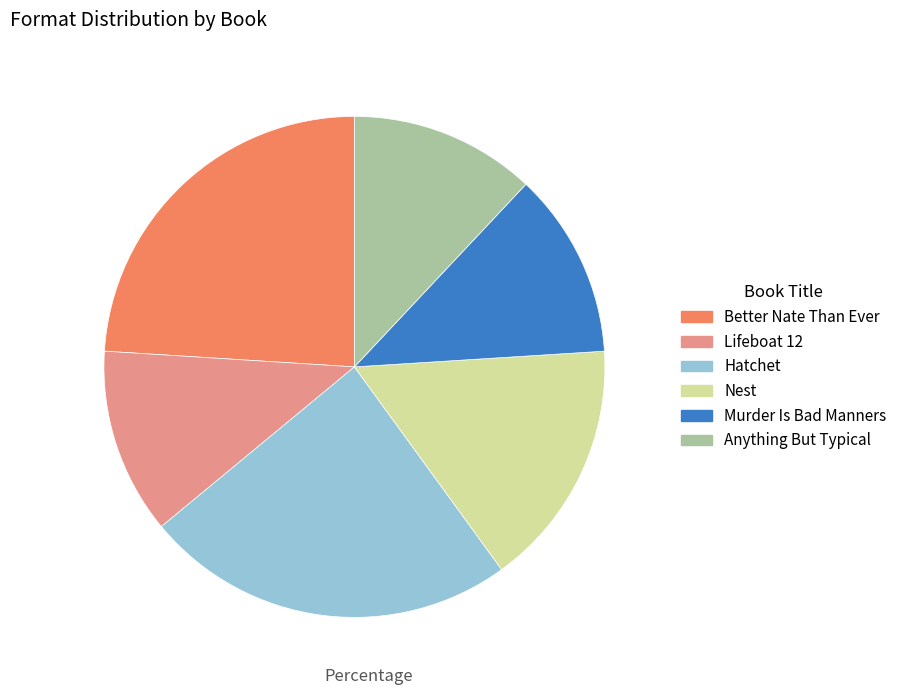

Combined, do Better Nate Than Ever and Lifeboat 12 account for over 50%?

No